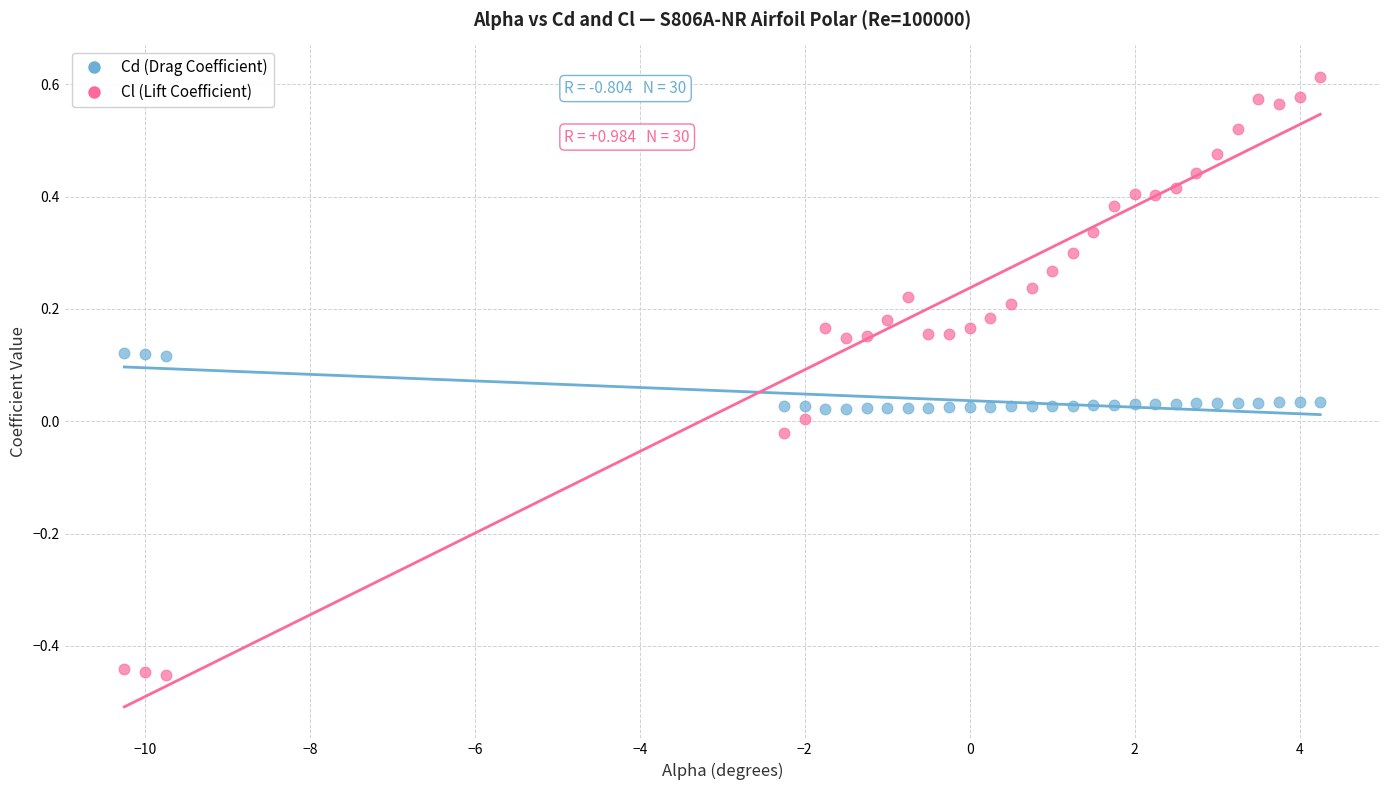

What are all the series names shown in the legend?

Cd (Drag Coefficient), Cl (Lift Coefficient)